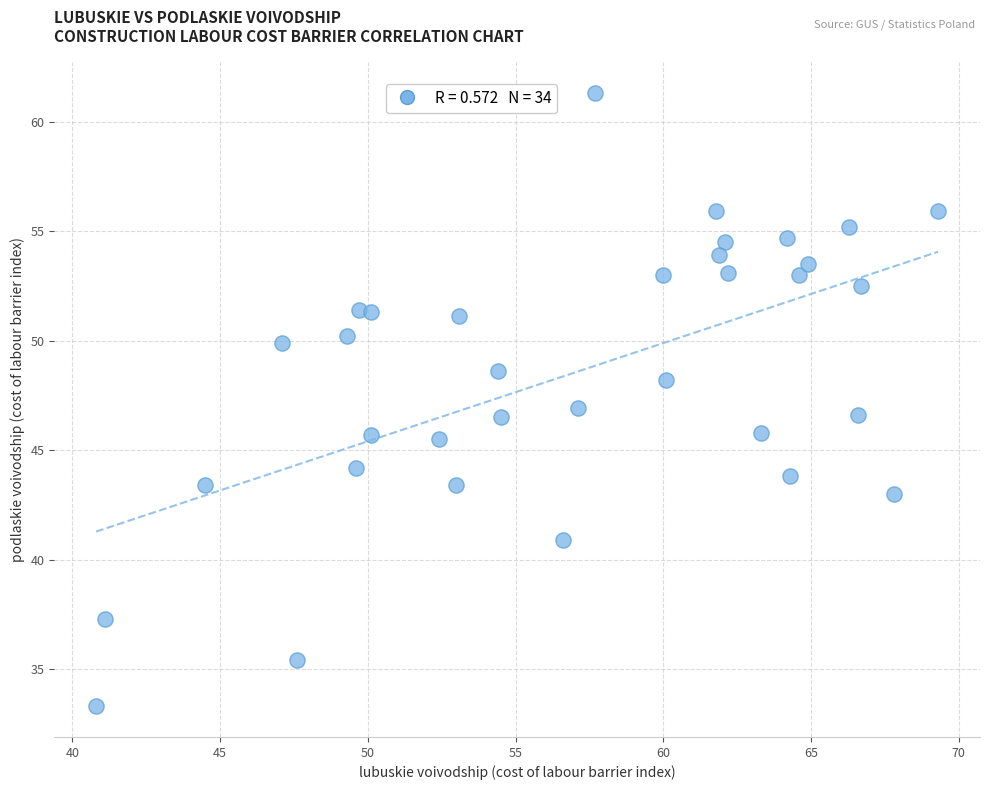

What is the range of Y values (max minus min)?

28.0